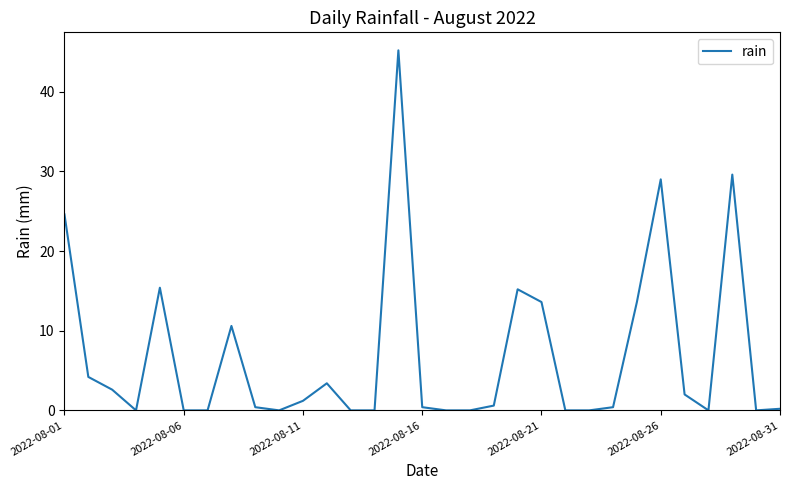

What is the maximum value shown in the chart?

45.2